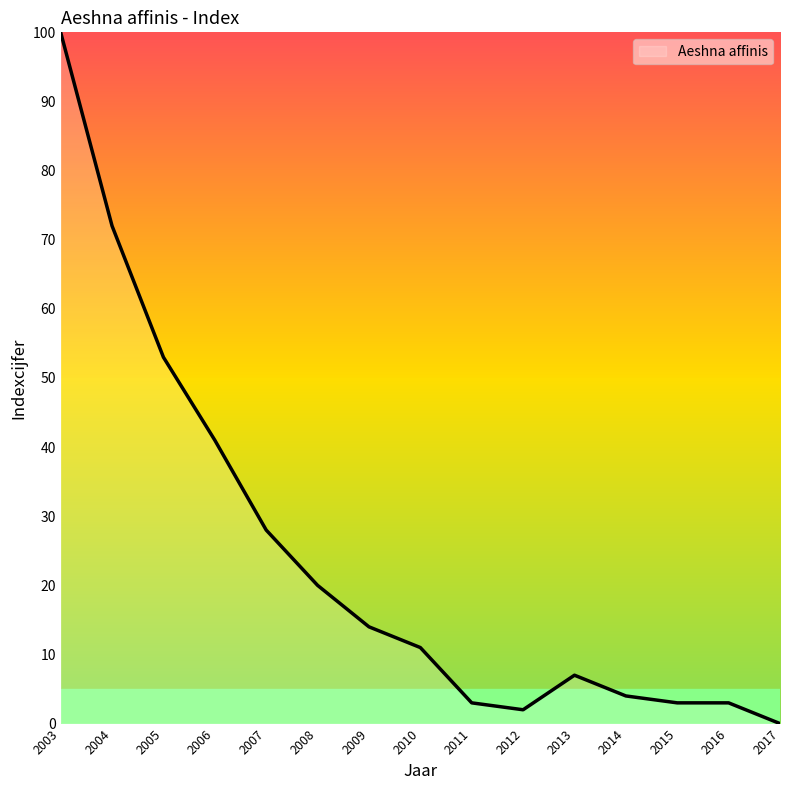

At which category does the chart reach its peak across all series?

2003